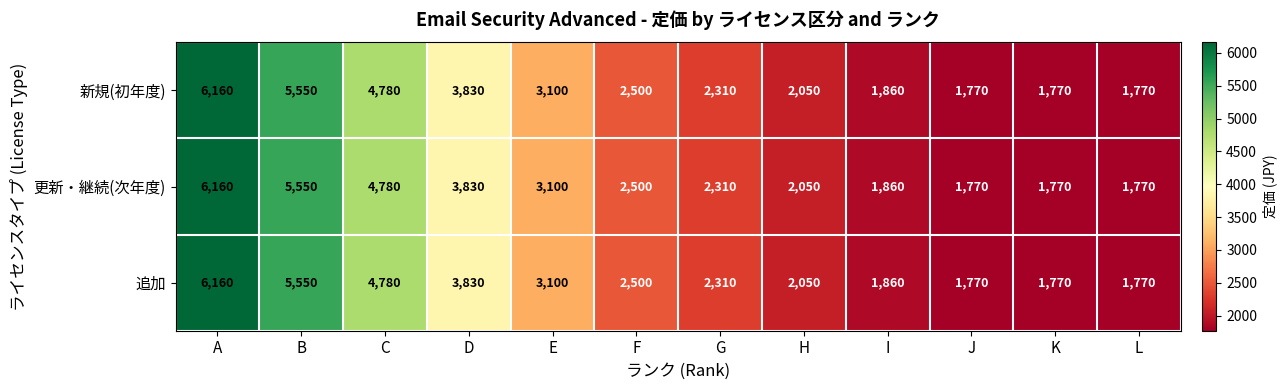

Count the number of data series in this chart.

3